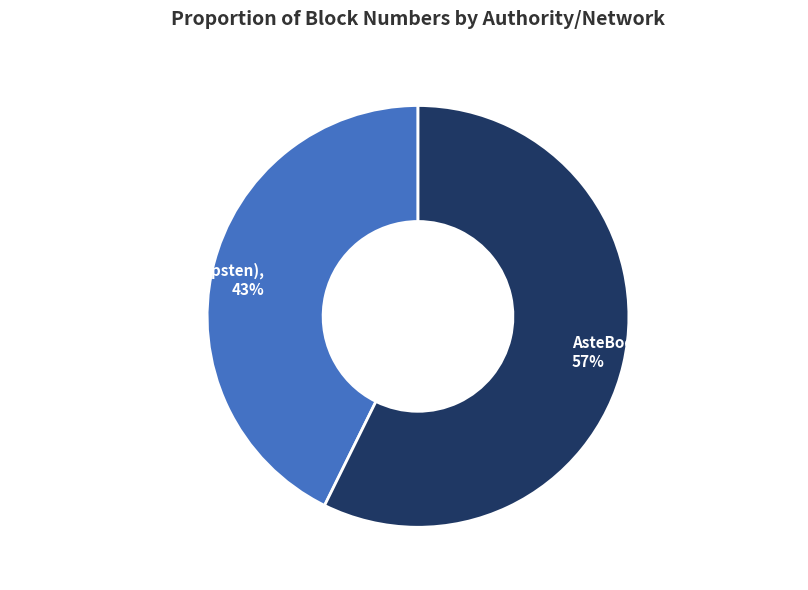

What percentage is the AsteBookAuthorityTest (ropsten) slice, to the nearest percent?

43%